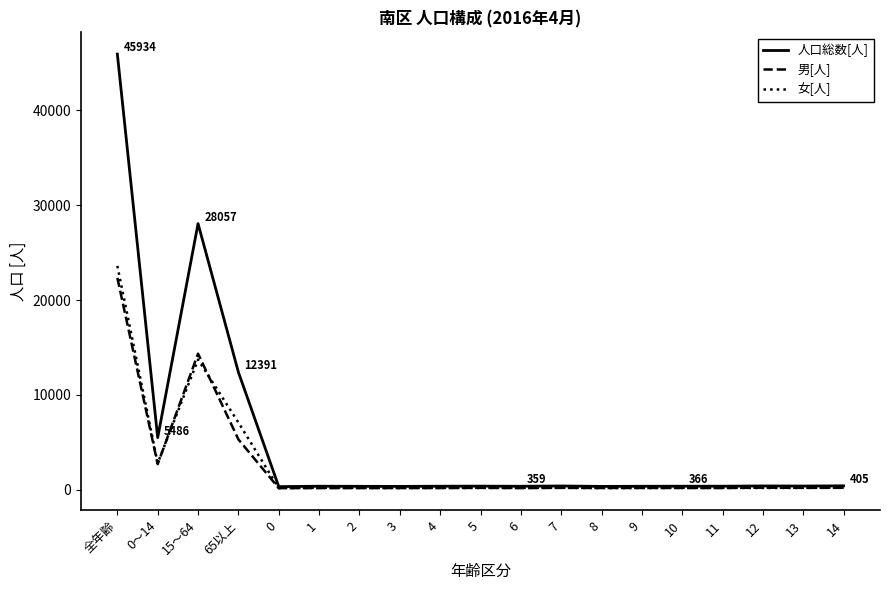

At which category is the sum across all series the highest?

全年齢